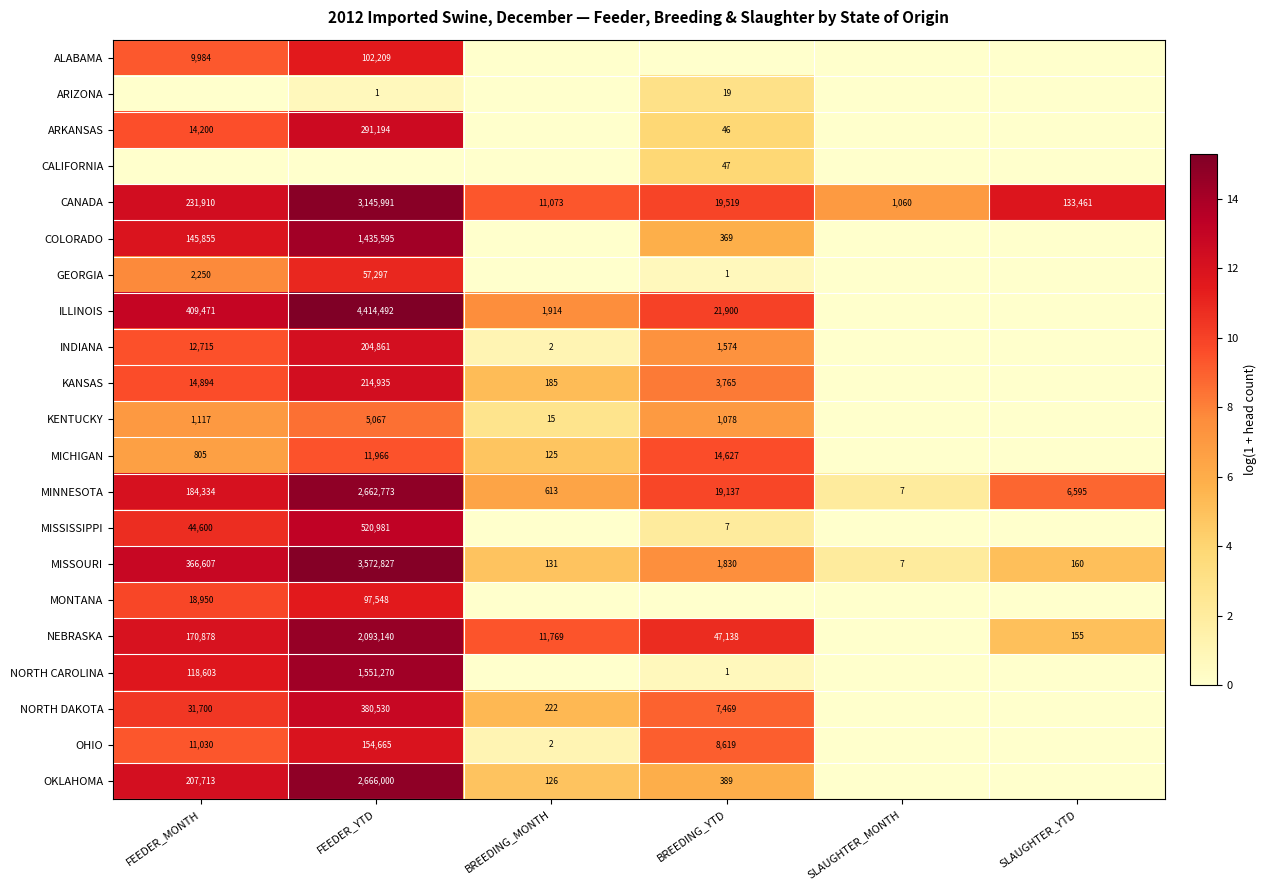

True or false: NORTH DAKOTA has a value of 7469 at BREEDING_YTD.

True